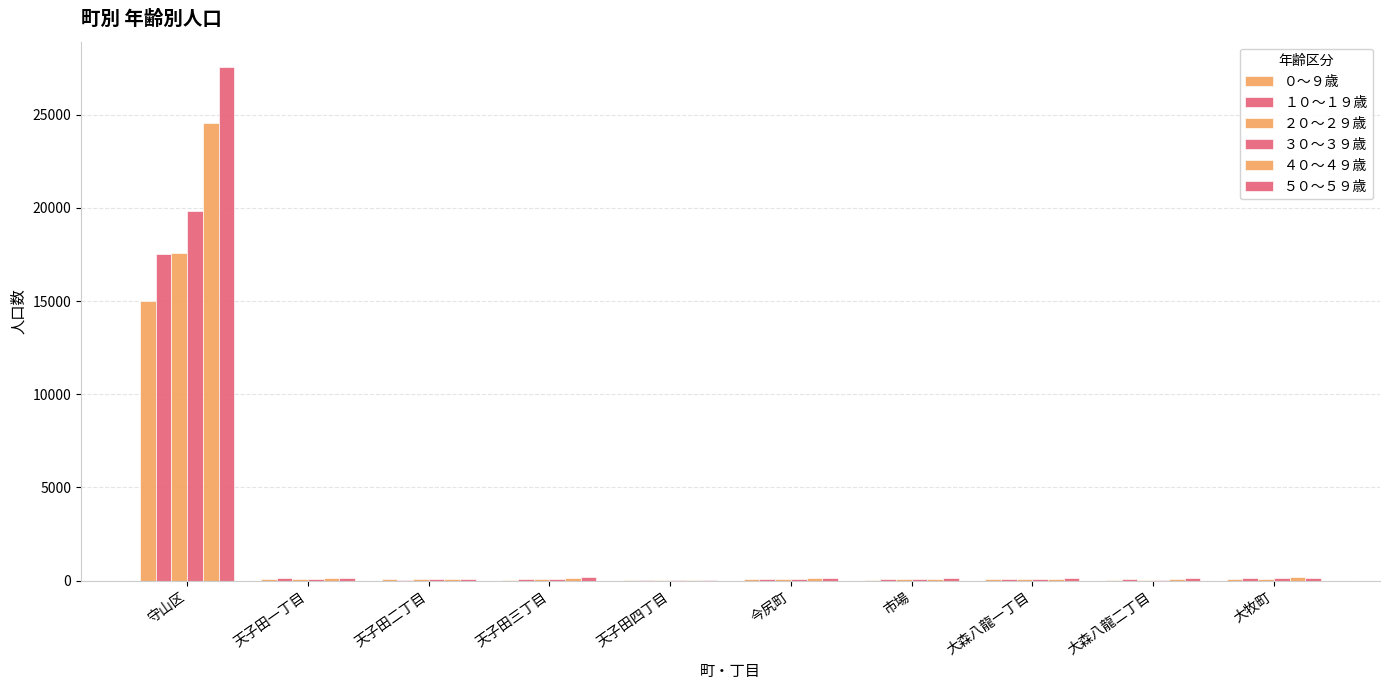

Is the value of １０～１９歳 at 大牧町 greater than the value of ４０～４９歳 at 市場?

Yes